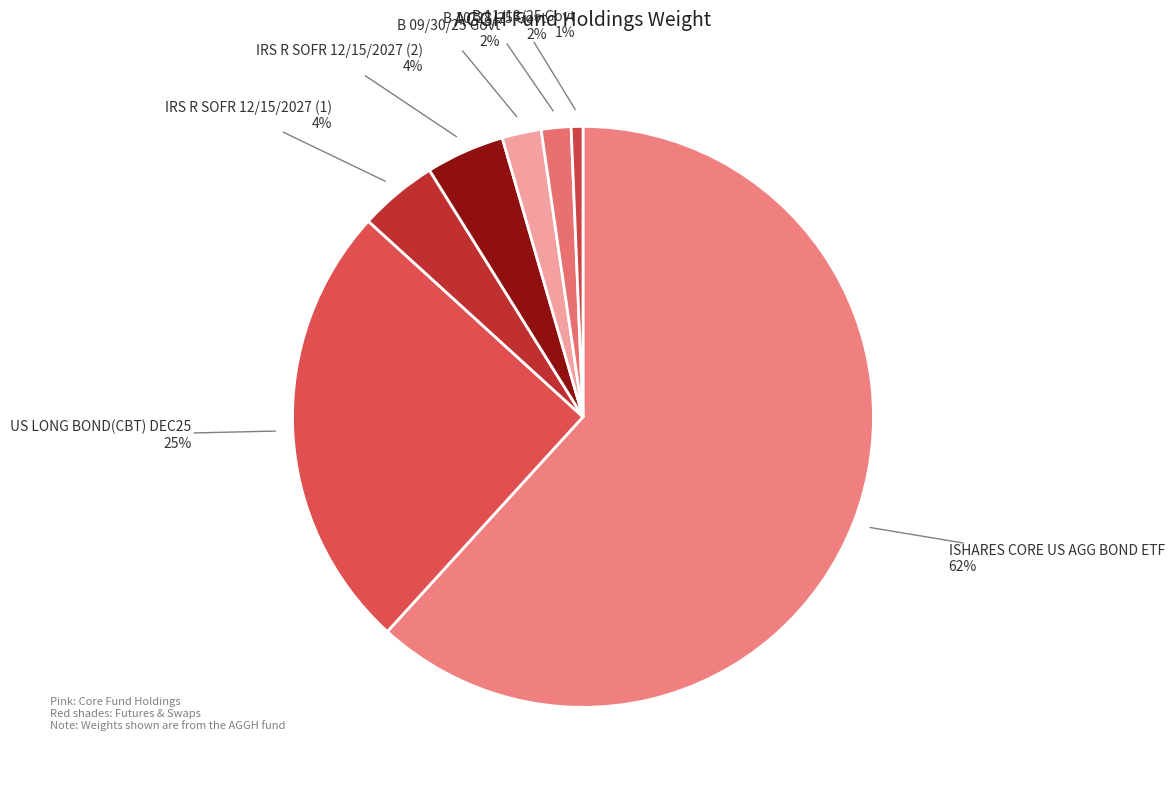

What percentage is the B 11/13/25 Govt slice, to the nearest percent?

1%